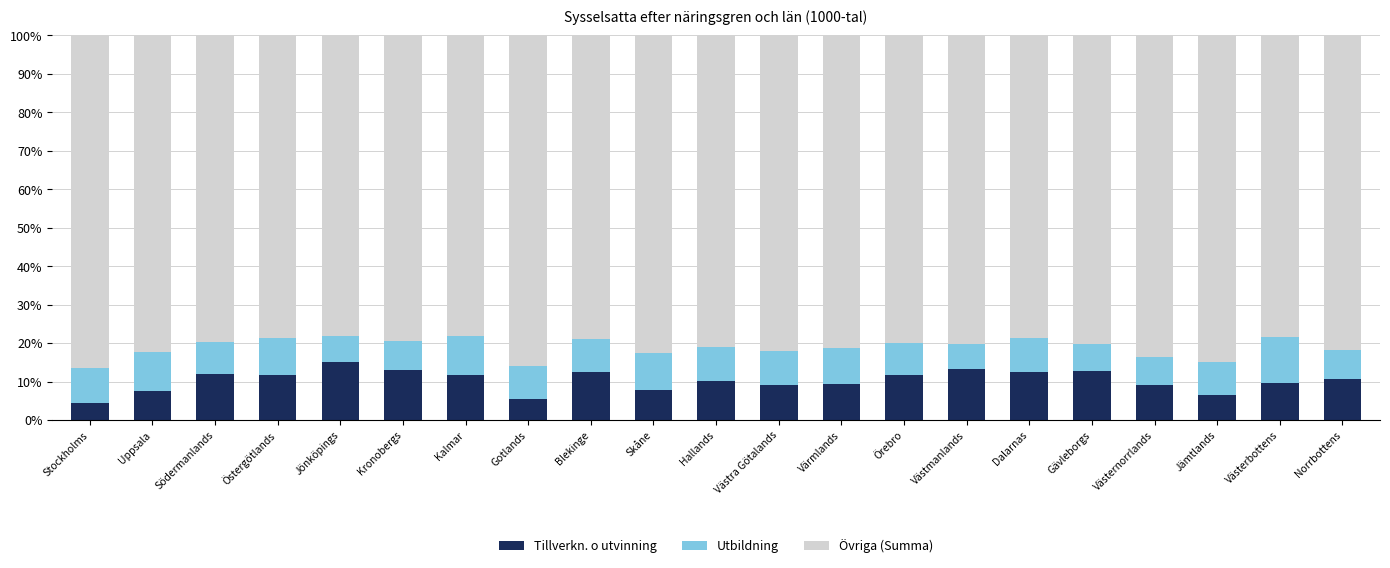

What is the average value of the Tillverkn. o utvinning series?

10.3